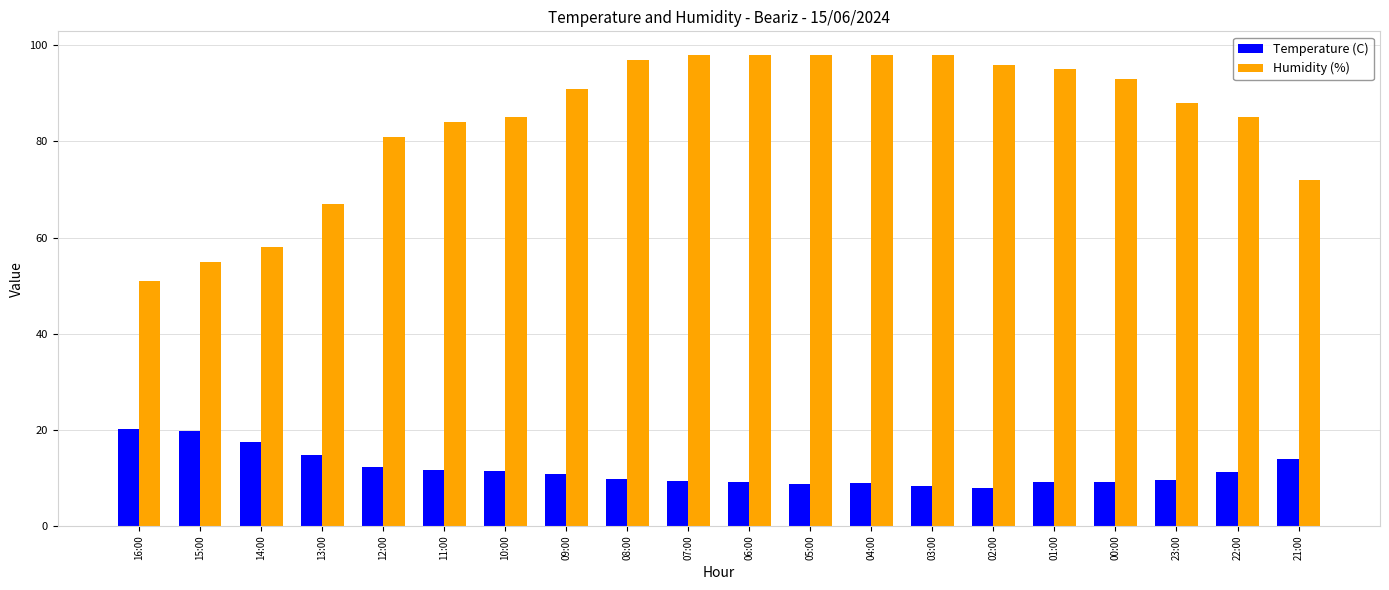

What is the maximum value for Humidity (%)?

98.0